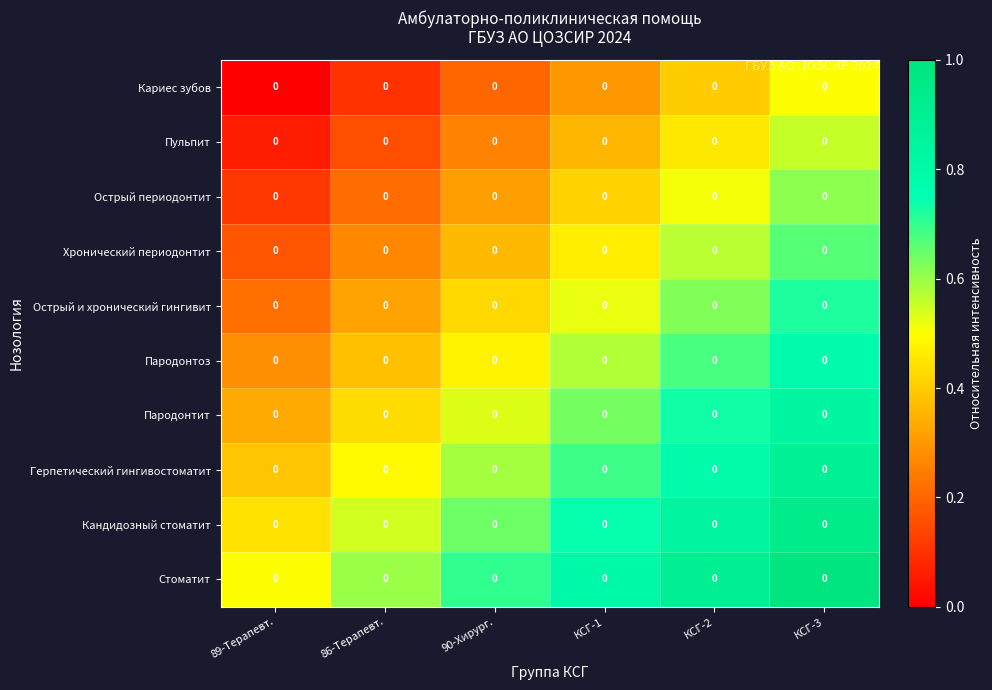

Rank the series at КСГ-3 from lowest to highest value.

Кариес зубов, Пульпит, Острый периодонтит, Хронический периодонтит, Острый и хронический гингивит, Пародонтоз, Пародонтит, Герпетический гингивостоматит, Кандидозный стоматит, Стоматит